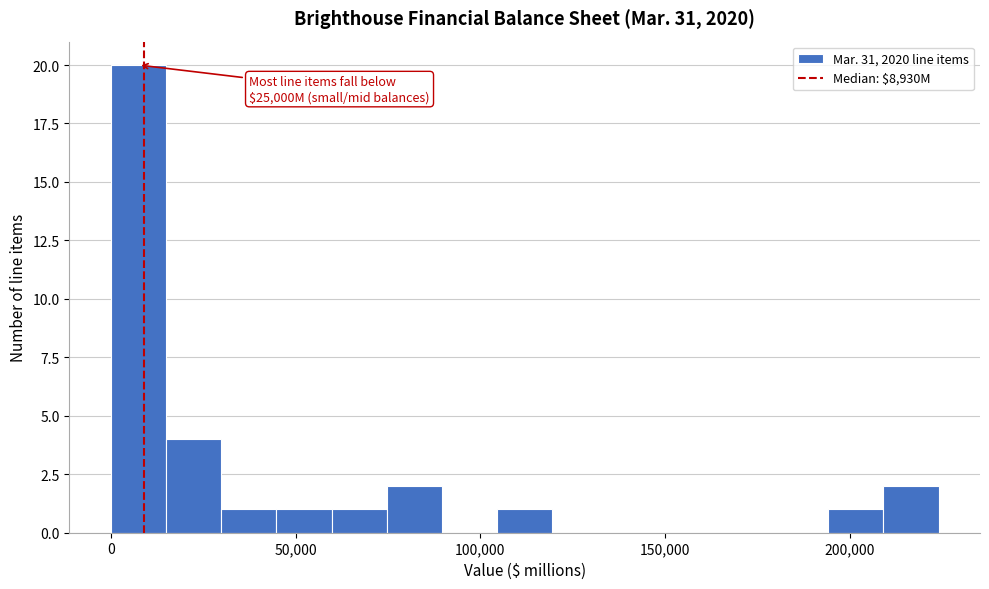

Read against the x-axis, roughly where is the centre of the tallest bar?

5000